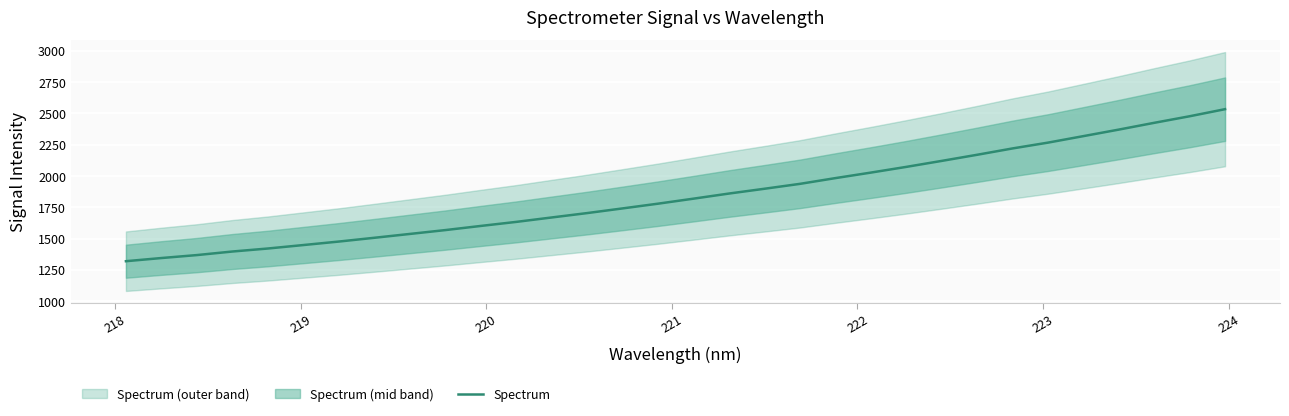

What is the lowest value of the Spectrum series?

1319.7